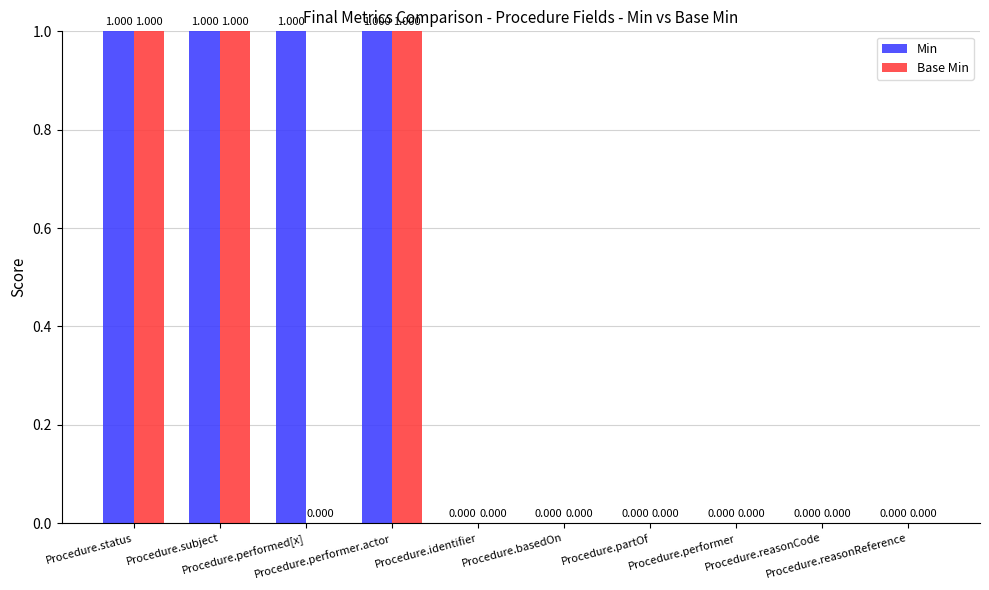

True or false: Base Min has a value of -1 at Procedure.reasonCode.

False